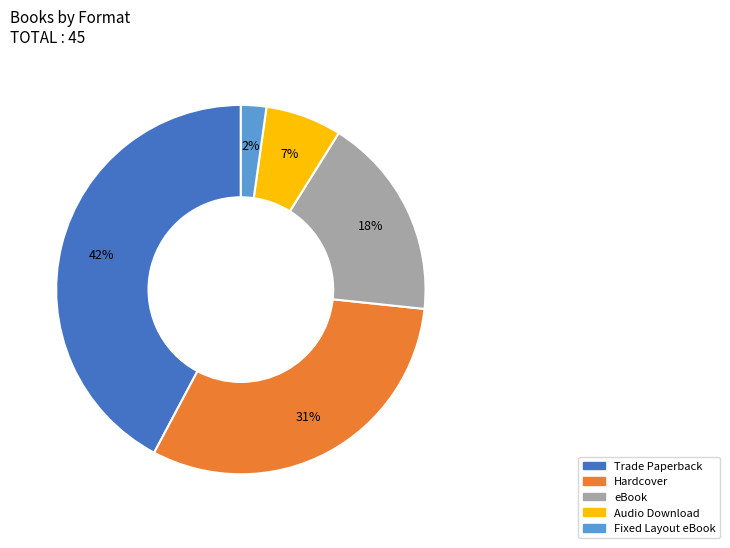

How many slices are in this pie chart?

5